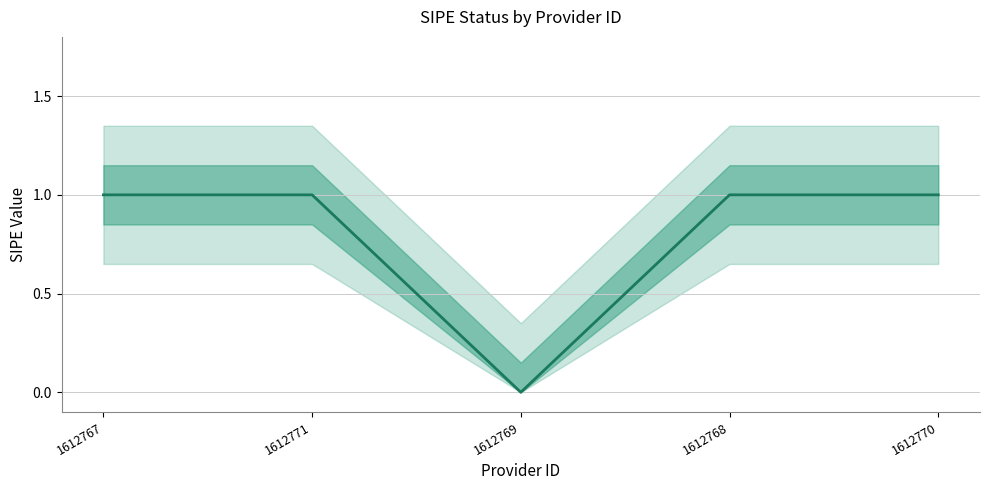

Is it true that the value at 1612770 is 1?

True